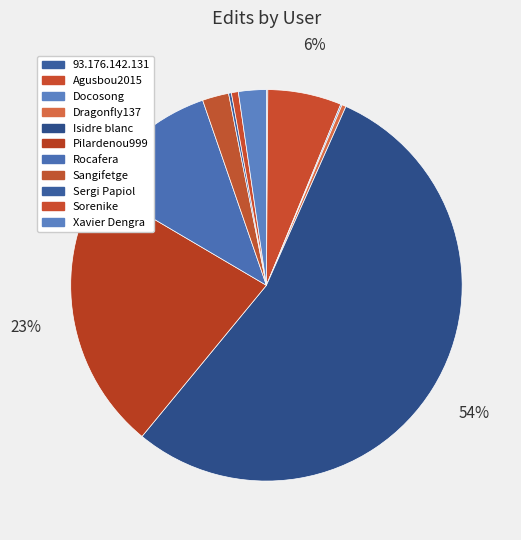

True or false: Isidre blanc accounts for 66% of the total.

False